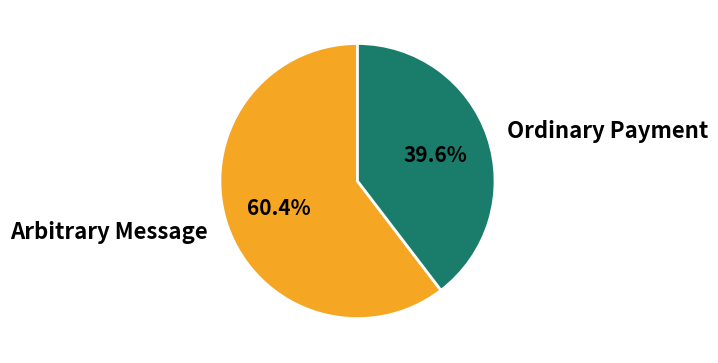

Between Arbitrary Message and Ordinary Payment, which is larger?

Arbitrary Message